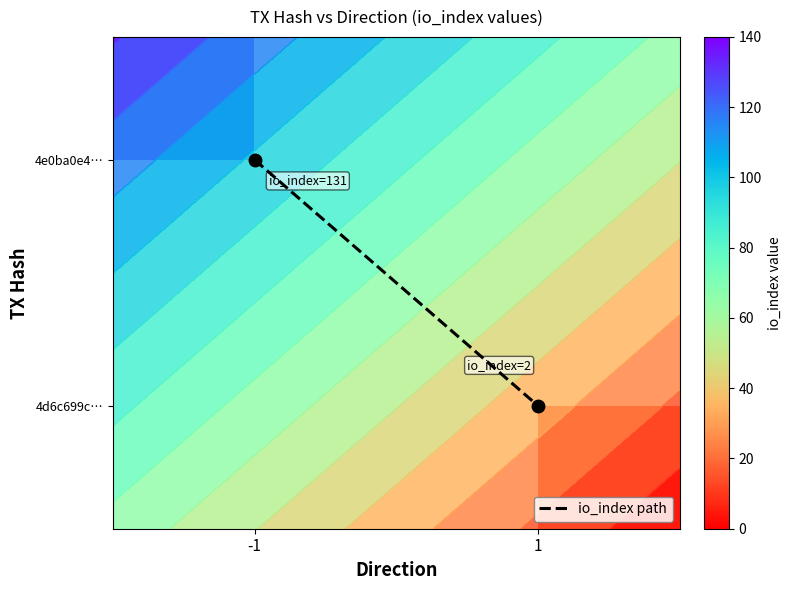

The value of 4e0ba0e4… at -1 is 54. True or false?

False